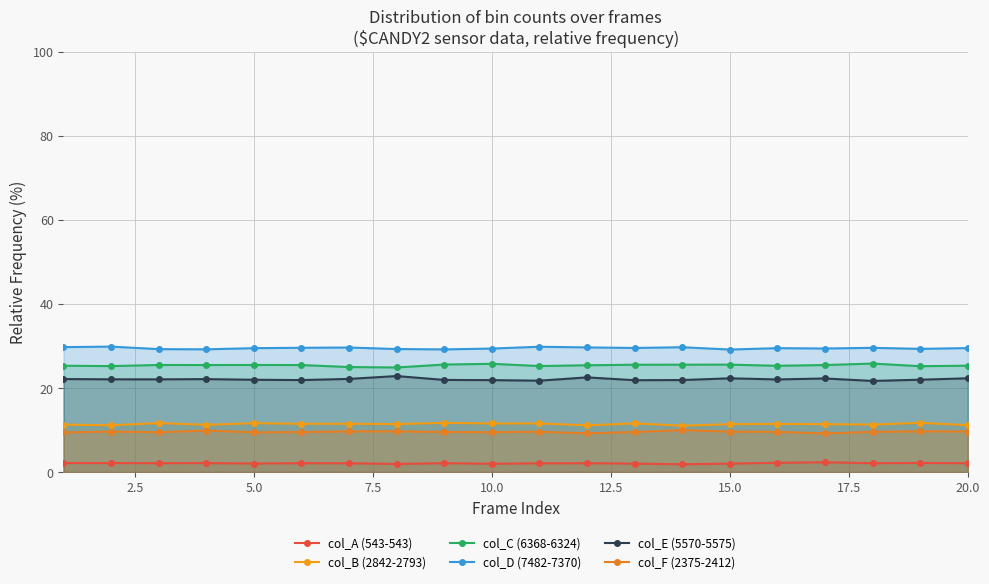

What is the minimum value for col_B (2842-2793)?

11.0